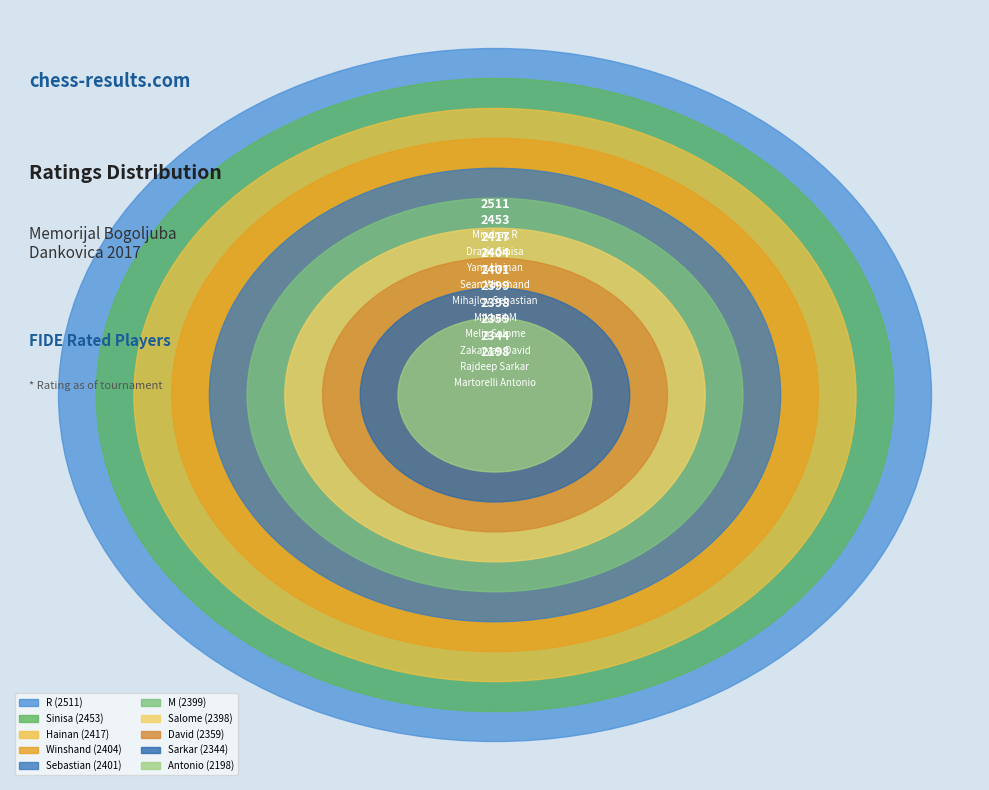

True or false: GM Ivanov Mikhail M accounts for 22% of the total.

False